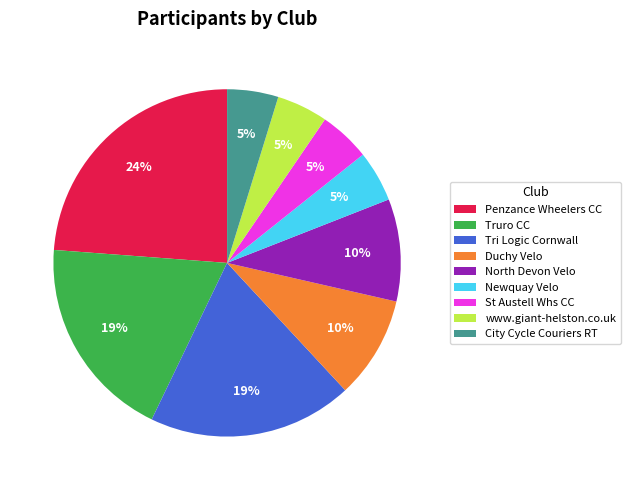

To the nearest percent, what portion does St Austell Whs CC represent?

5%